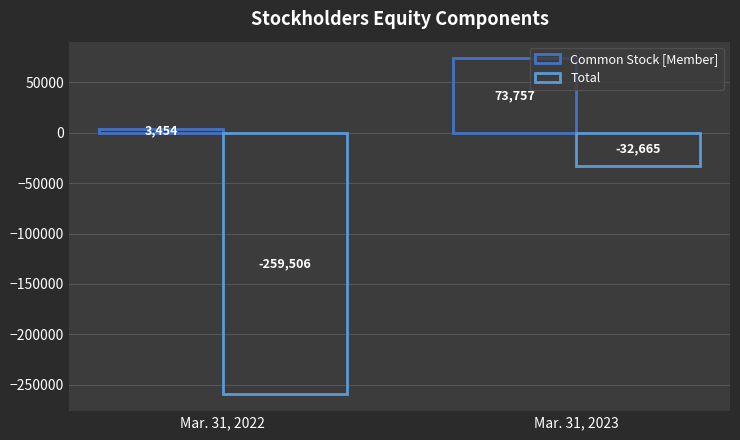

How many data points does each series have?

2